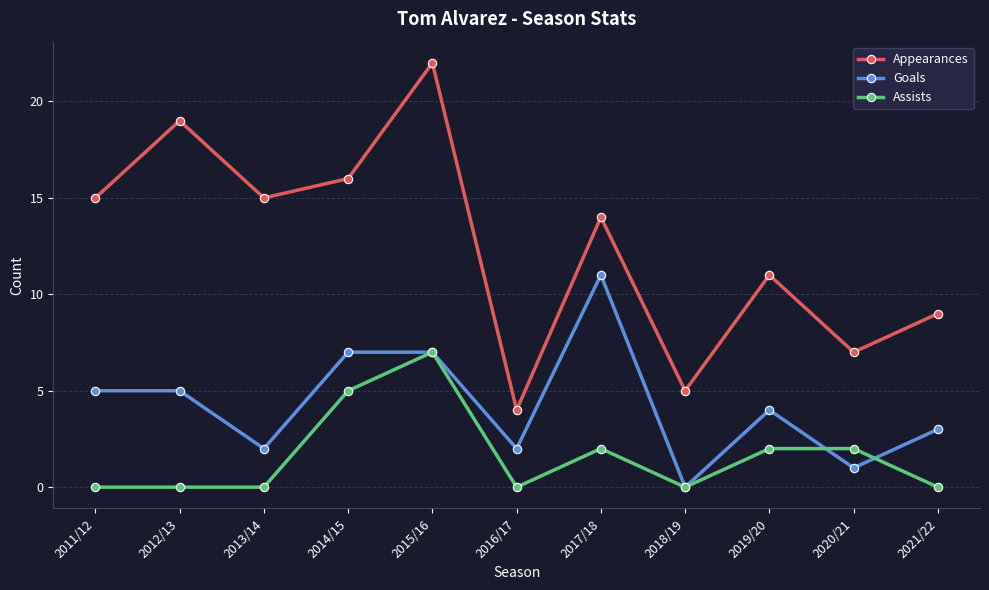

What are all the series names shown in the legend?

Appearances, Goals, Assists